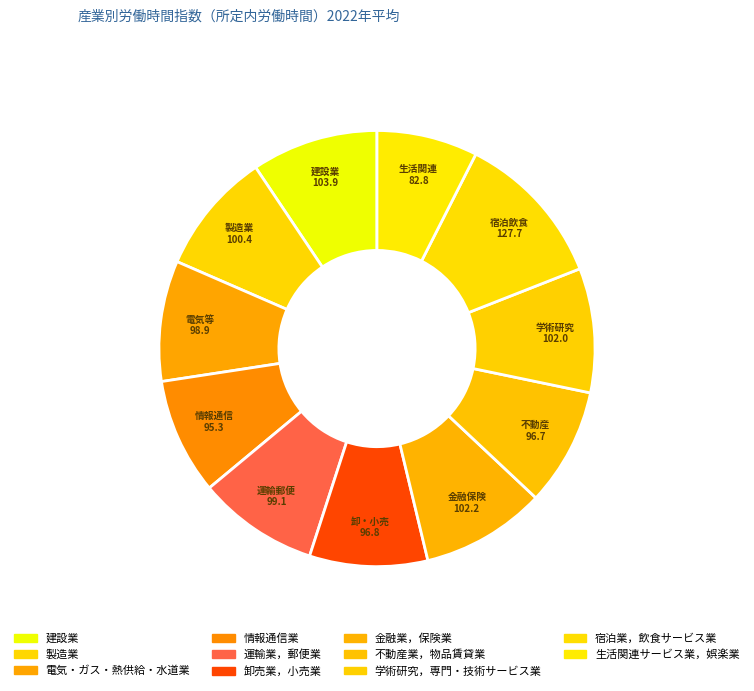

Count the number of slices in the pie.

11